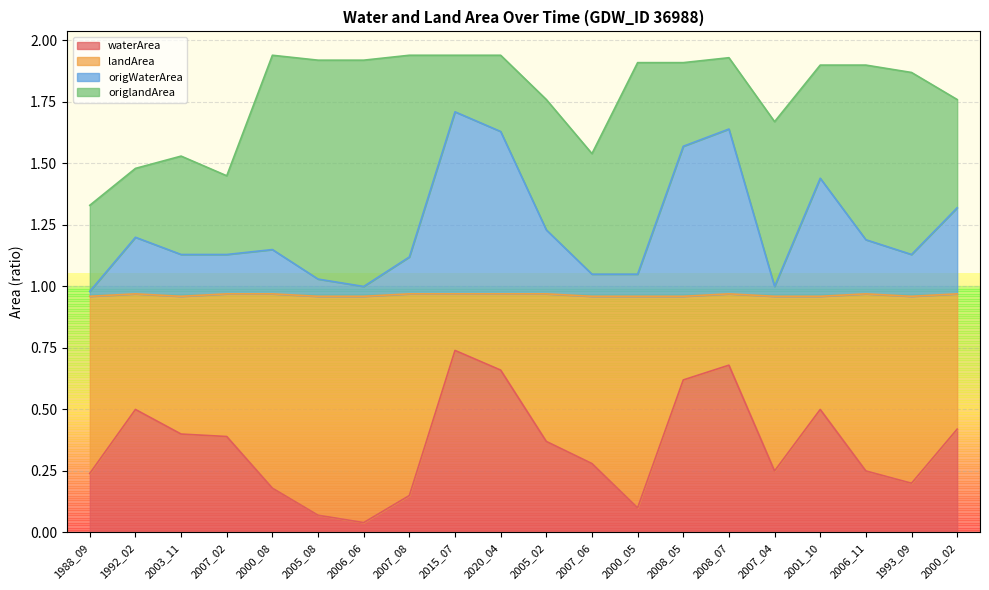

Which category has the highest value in the origWaterArea series?

2015_07